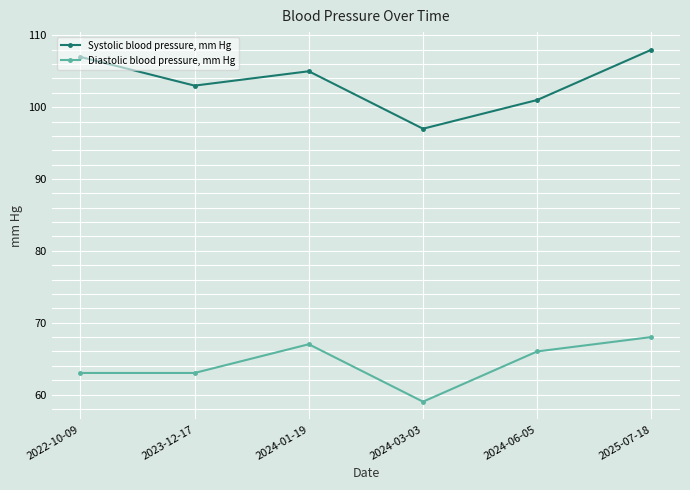

What is the average value of the Diastolic blood pressure, mm Hg series?

64